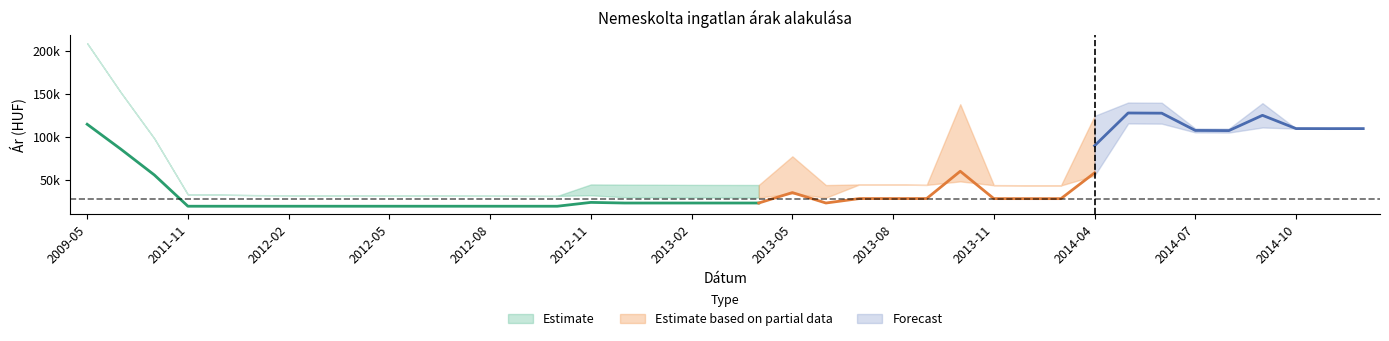

How many values in the Szórás felső határ series are below 44757?

19